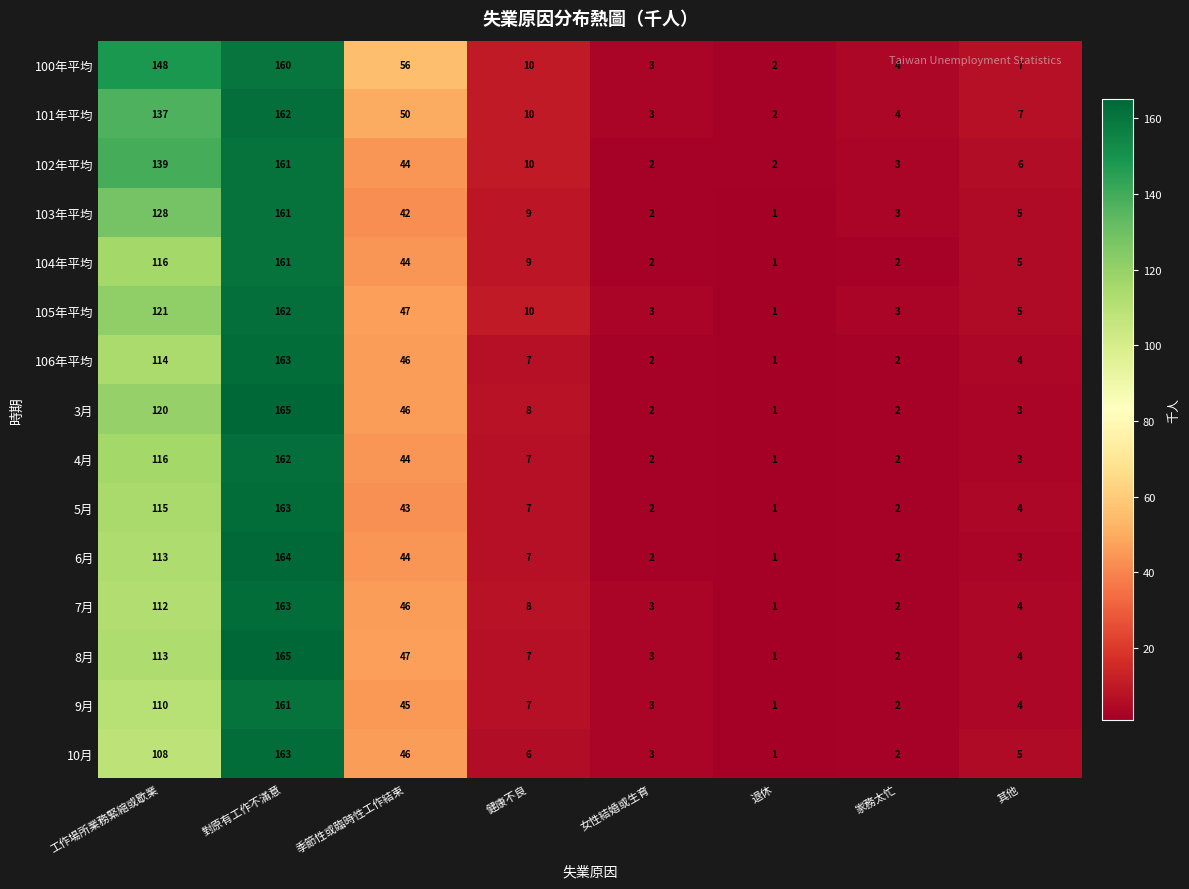

Where is 102年平均 nearest to the value 81?

季節性或臨時性工作結束